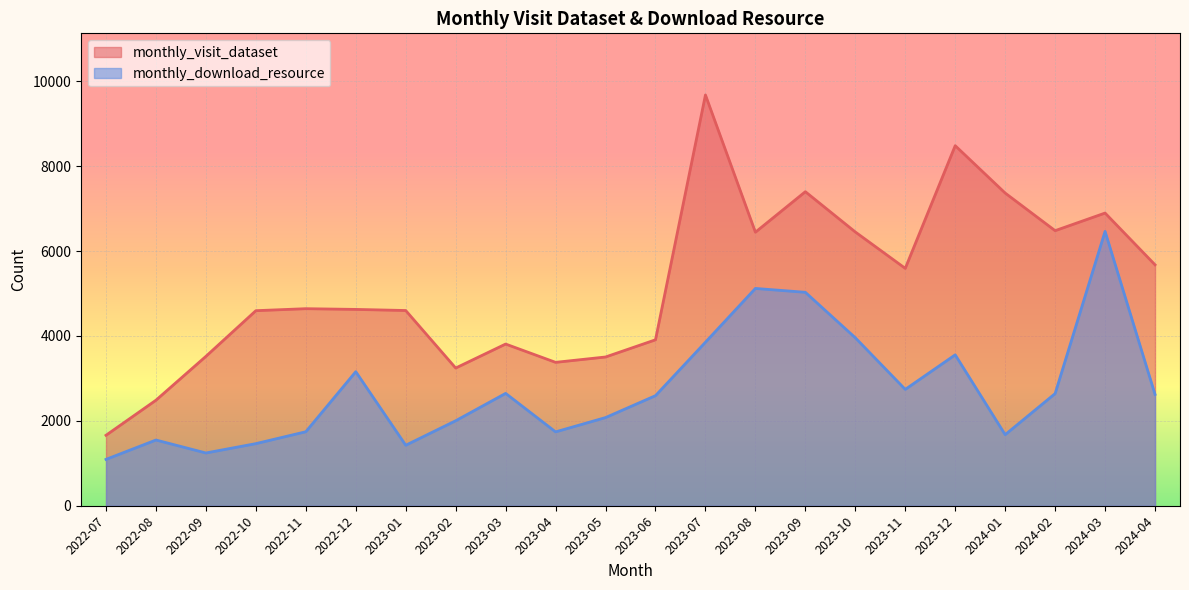

At which category is the sum across all series the highest?

2023-07